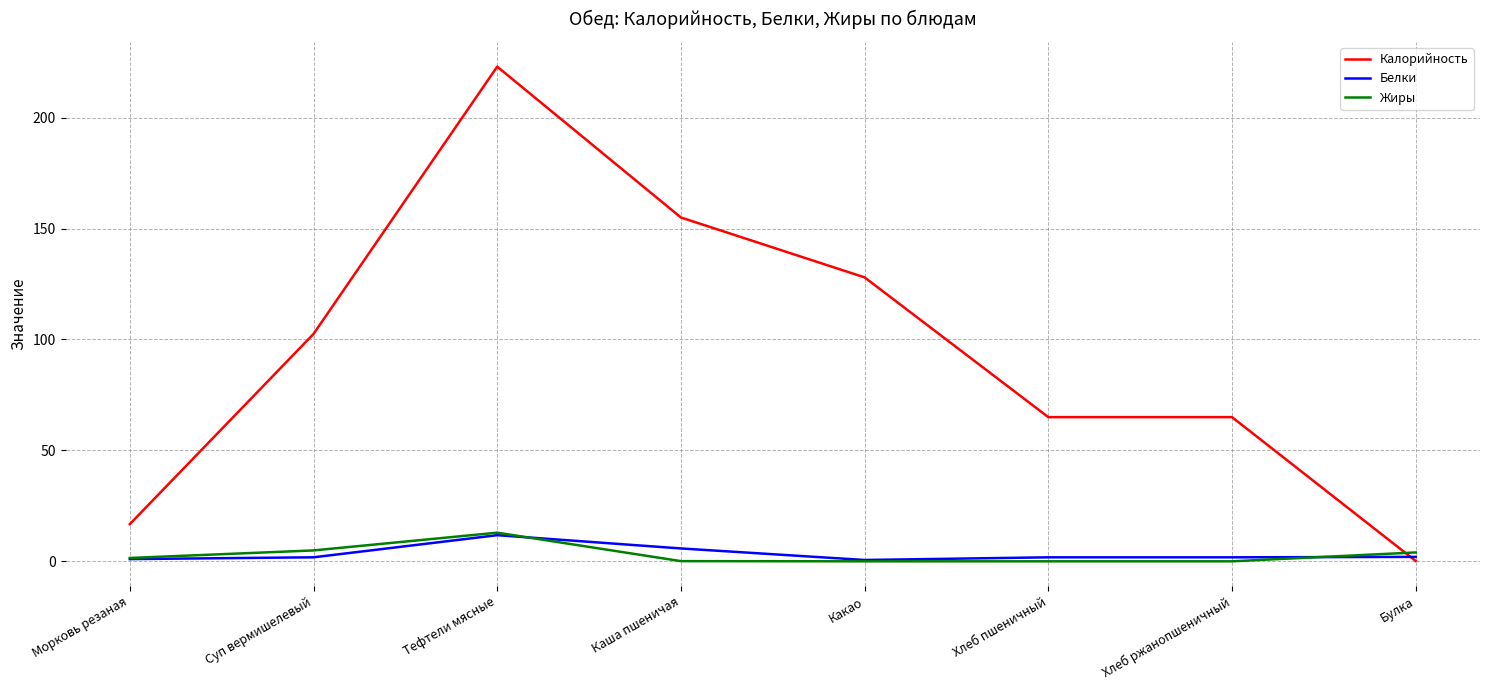

What is the approximate value of Жиры at Тефтели мясные?

12.9